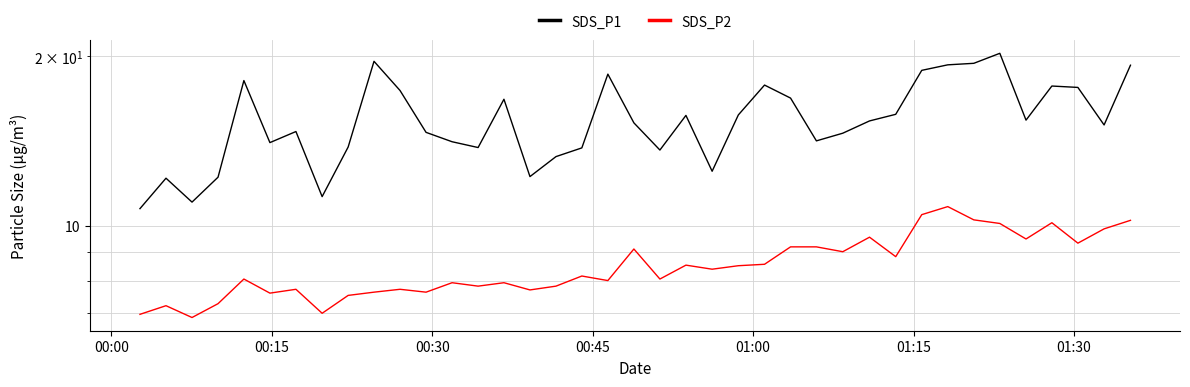

True or false: SDS_P1 and SDS_P2 cross at least once.

False